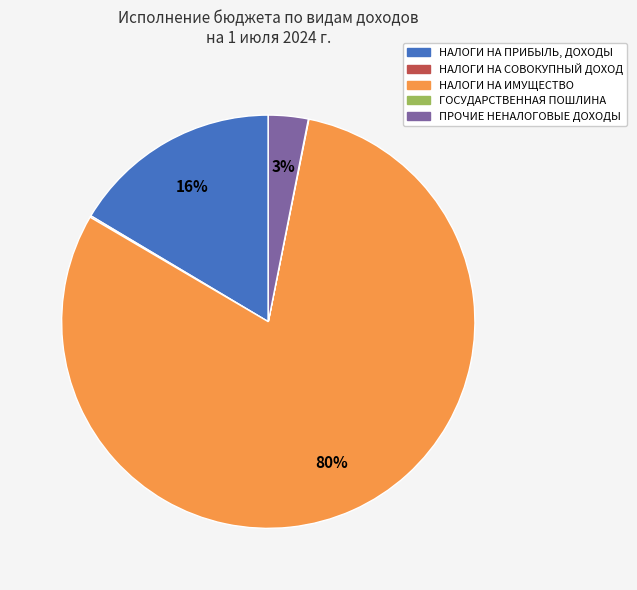

Which has a higher value, ПРОЧИЕ НЕНАЛОГОВЫЕ ДОХОДЫ or НАЛОГИ НА ПРИБЫЛЬ, ДОХОДЫ?

НАЛОГИ НА ПРИБЫЛЬ, ДОХОДЫ